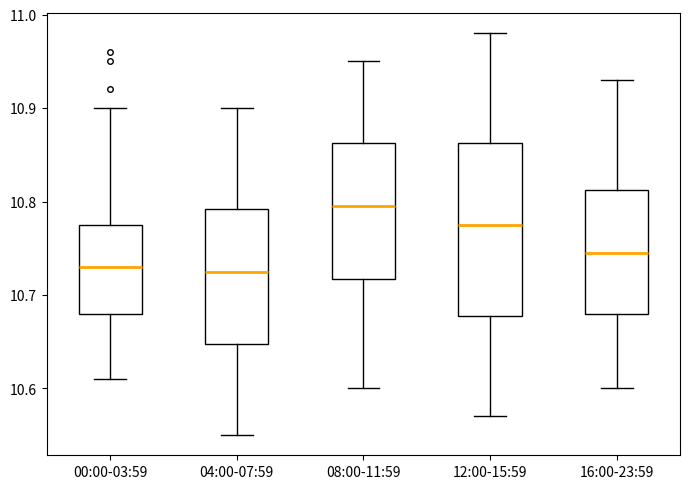

Reading left to right, transcribe this box plot: for each box, give where its median line is, the range the box spans, and where its two whiskers end, as read against the y-axis. The values are not printed on the chart, so give them approximately, as read against the axis.

00:00-03:59: median 10.73, box 10.68 to 10.78, whiskers 10.61 to 10.90
04:00-07:59: median 10.73, box 10.65 to 10.79, whiskers 10.55 to 10.90
08:00-11:59: median 10.80, box 10.72 to 10.86, whiskers 10.60 to 10.95
12:00-15:59: median 10.78, box 10.68 to 10.86, whiskers 10.57 to 10.98
16:00-23:59: median 10.75, box 10.68 to 10.81, whiskers 10.60 to 10.93